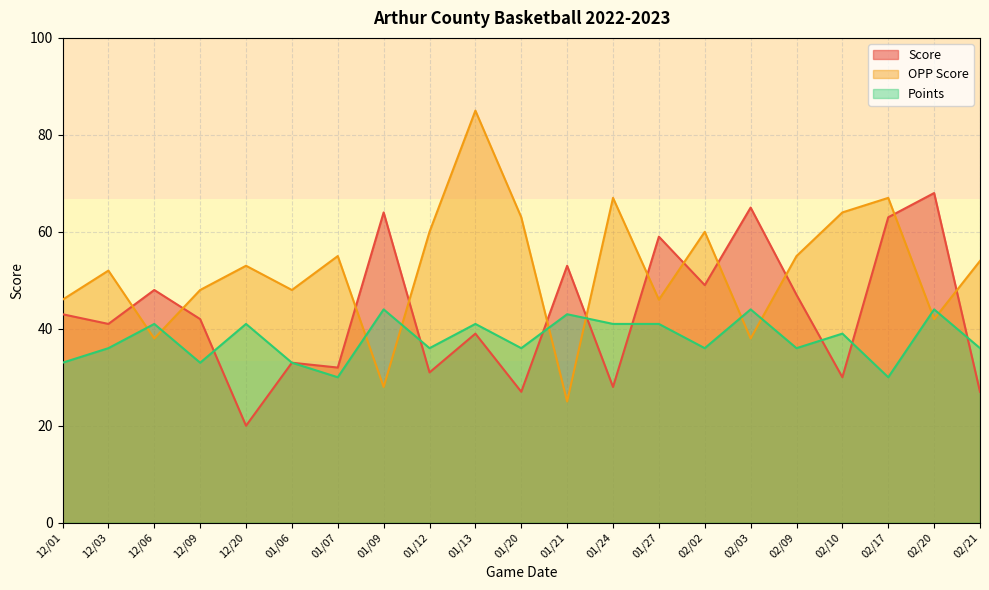

Between 12/01 and 02/03, which series saw the biggest shift?

Score